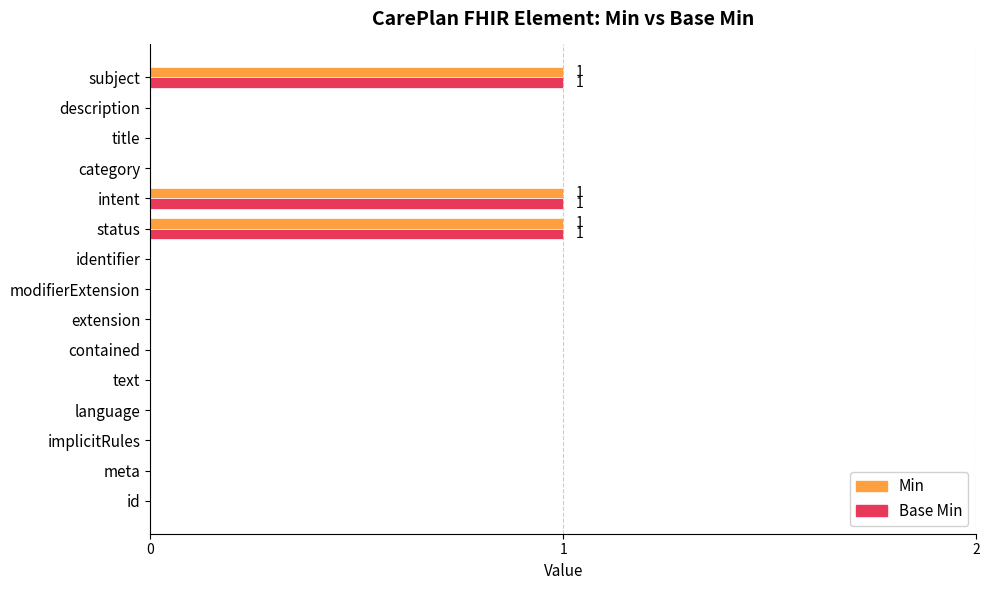

The value of Min at modifierExtension is 1. True or false?

False